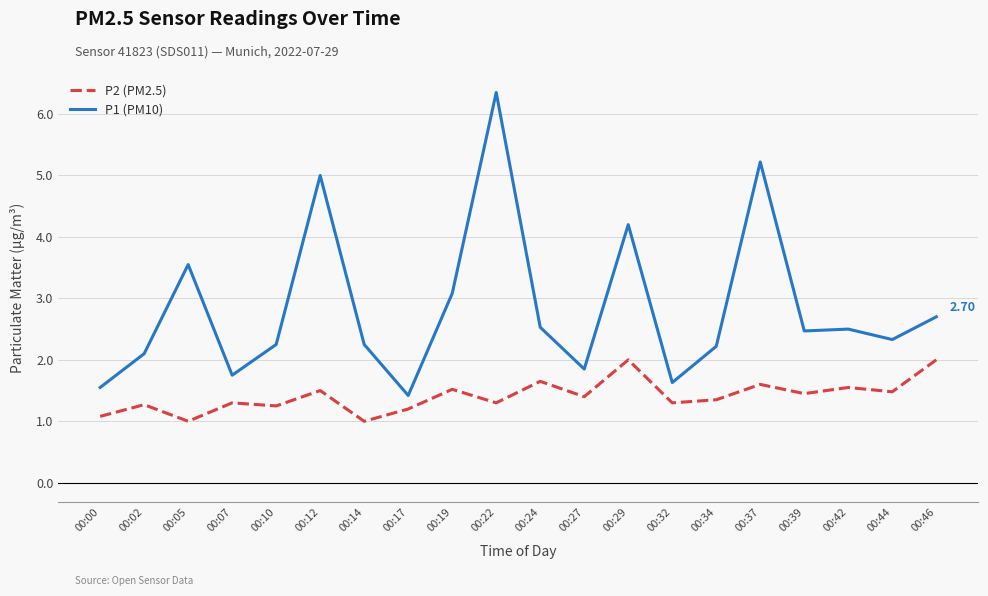

What are all the series names shown in the legend?

P2 (PM2.5), P1 (PM10)